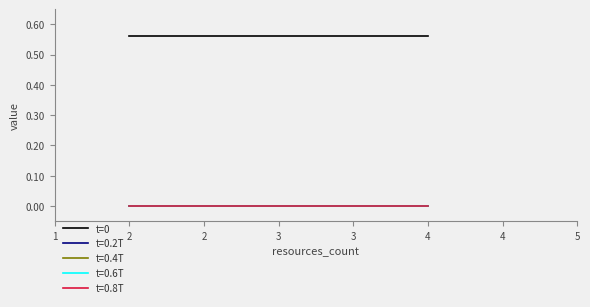

True or false: quality_score has more than 0 interior local peaks.

False